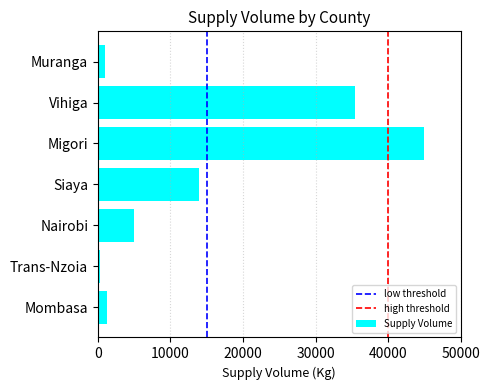

What is the smallest value displayed?

360